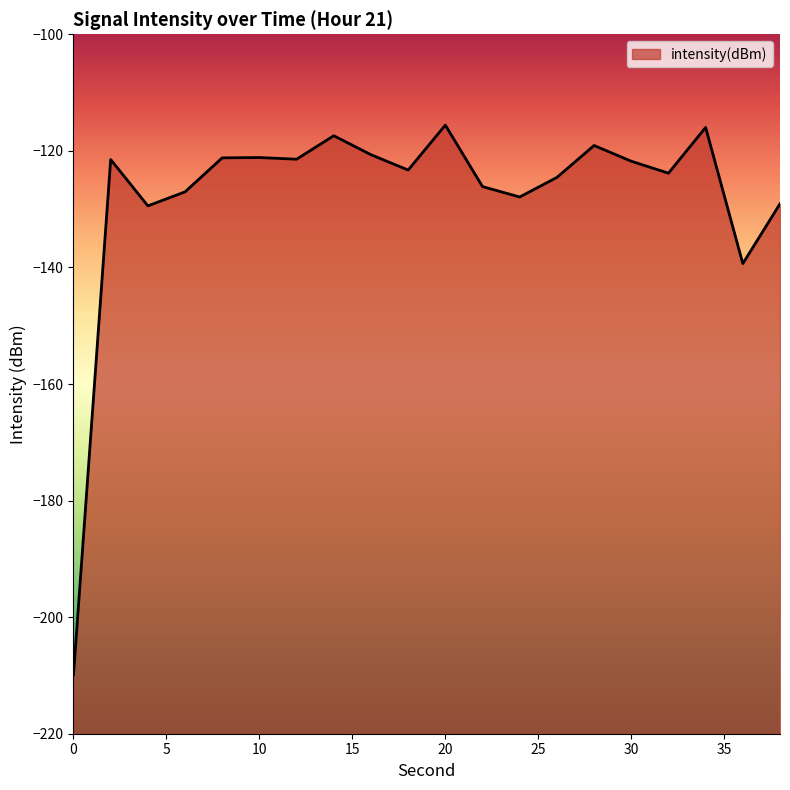

Between 30 and 14, which is larger?

14